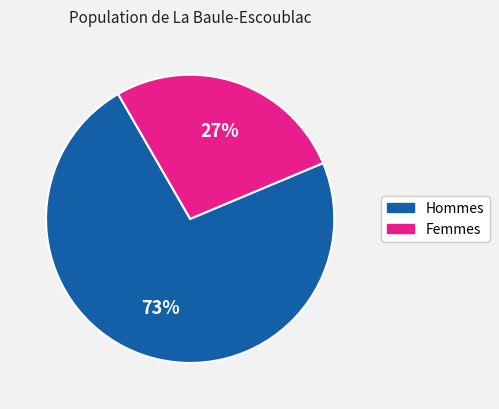

Is it true that Hommes is 61% of the pie?

False